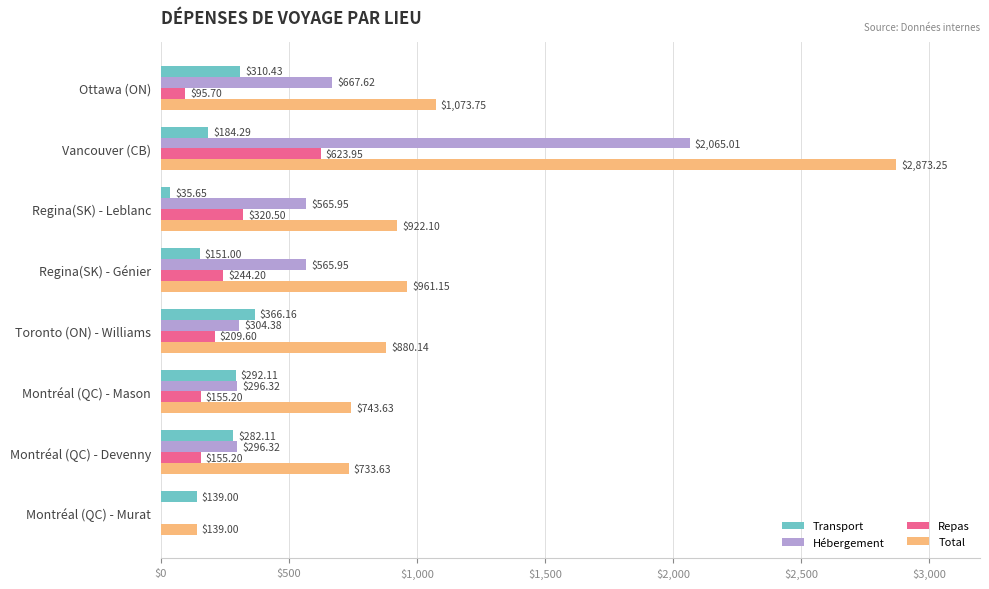

Is the value of Transport at Ottawa (ON) greater than the value of Total at Regina(SK) - Génier?

No